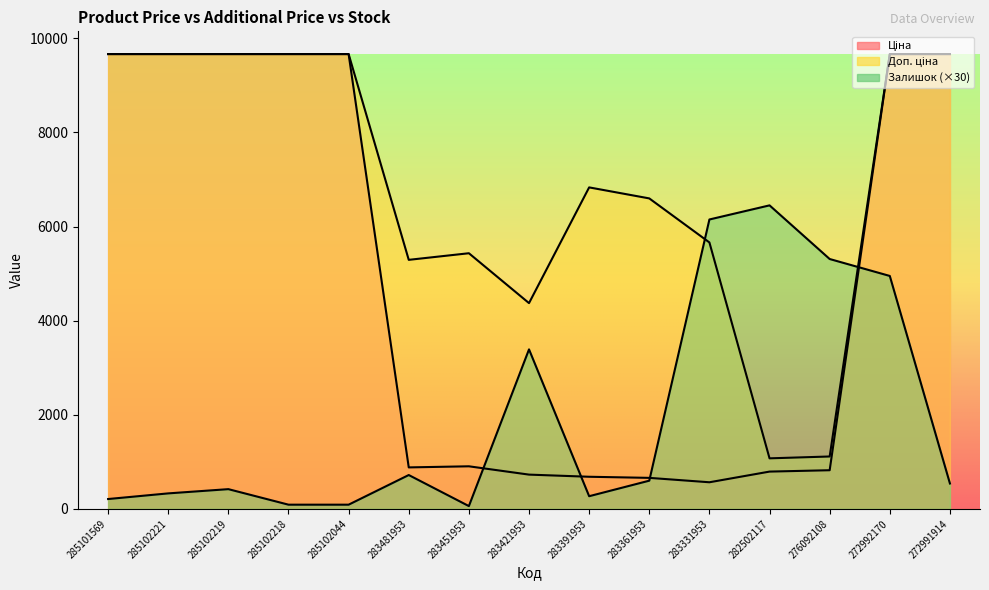

Reading right to left, transcribe all the data shown in this chart.

Ціна: 272991914=9664.7	272992170=9664.7	276092108=822.0	282502117=793.0	283331953=566.2	283361953=659.8	283391953=683.2	283421953=728.8	283451953=905.5	283481953=882.1	285102044=9664.7	285102218=9664.7	285102219=9664.7	285102221=9664.7	285101569=9664.7
Доп. ціна: 272991914=9664.7	272992170=9664.7	276092108=1114.0	282502117=1074.6	283331953=5662.1	283361953=6597.9	283391953=6831.9	283421953=4372.9	283451953=5432.8	283481953=5292.4	285102044=9664.7	285102218=9664.7	285102219=9664.7	285102221=9664.7	285101569=9664.7
Залишок: 272991914=540.0	272992170=4950.0	276092108=5310.0	282502117=6450.0	283331953=6150.0	283361953=600.0	283391953=270.0	283421953=3390.0	283451953=60.0	283481953=720.0	285102044=90.0	285102218=90.0	285102219=420.0	285102221=330.0	285101569=210.0